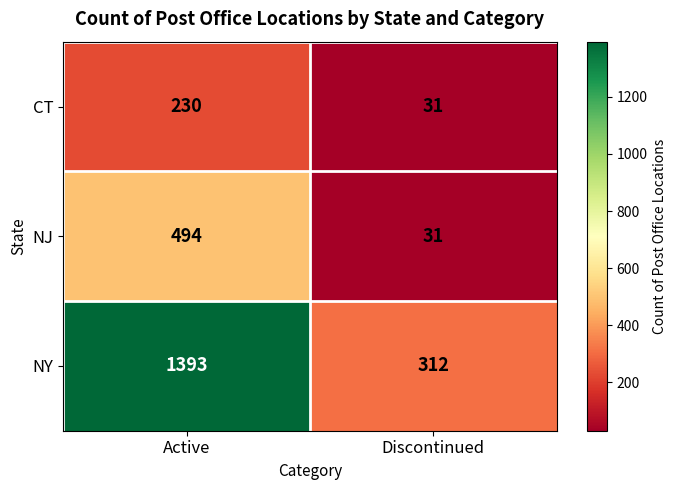

Between Active and Discontinued, which series saw the biggest shift?

NY